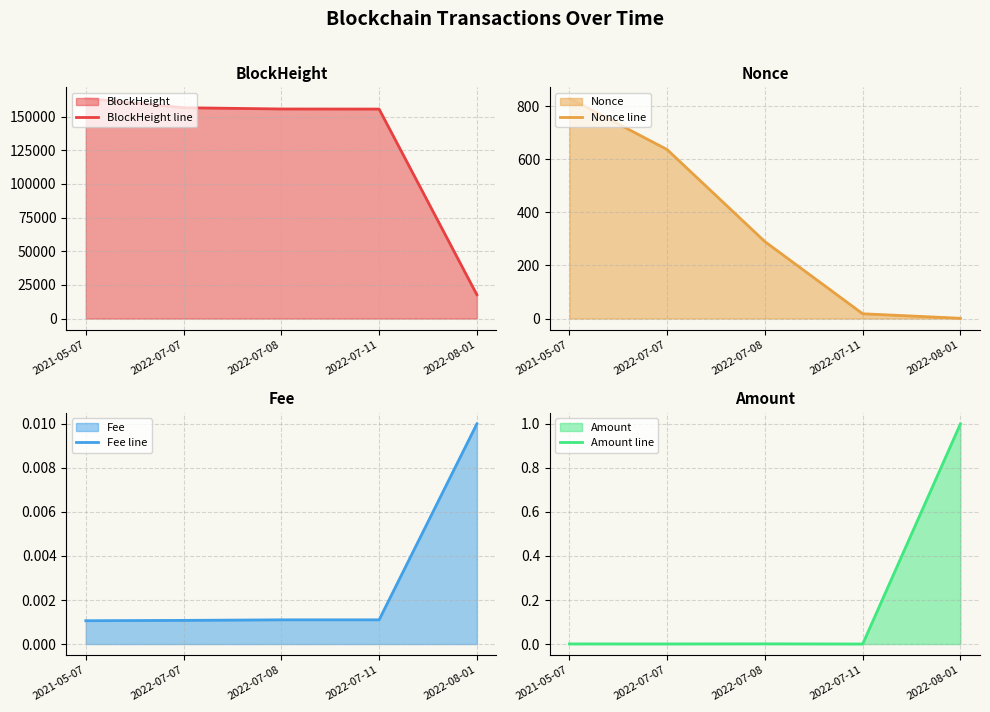

Where is the first local minimum for Amount line?

2022-07-07